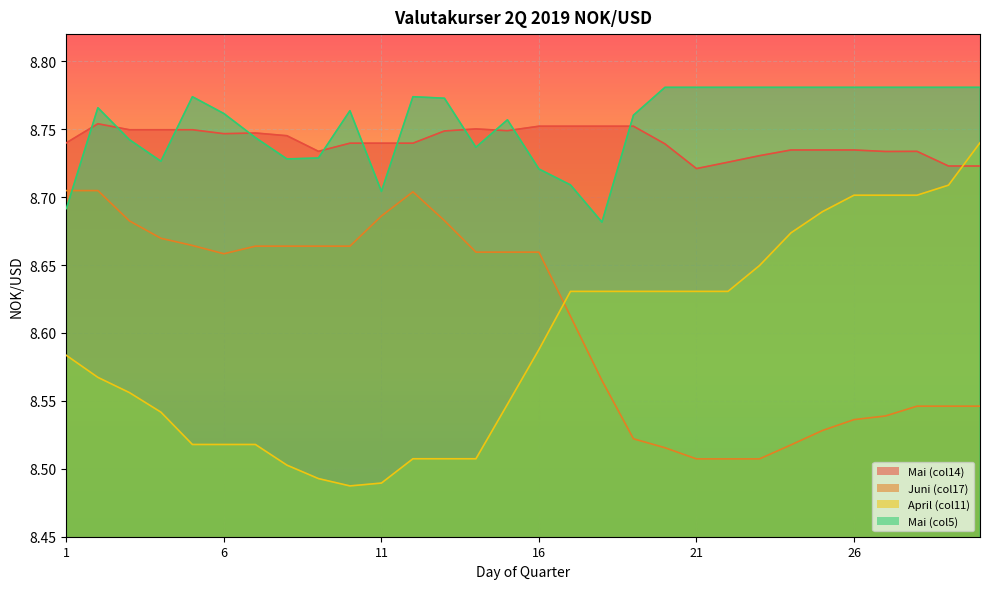

What is the maximum value for Series1_col14?

8.8